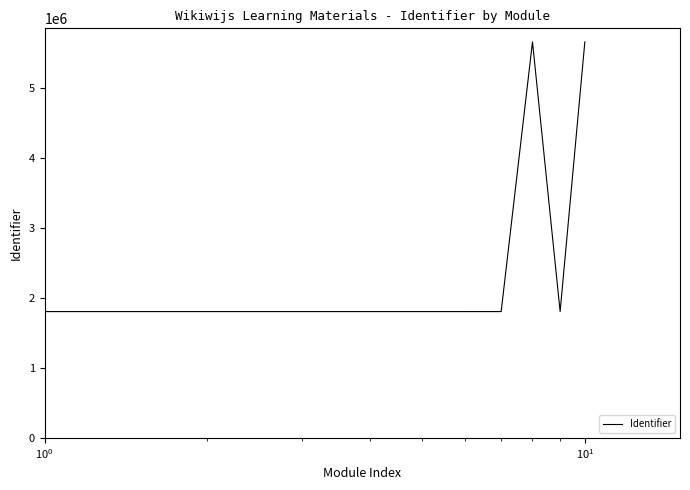

What is the greatest value displayed?

5654065